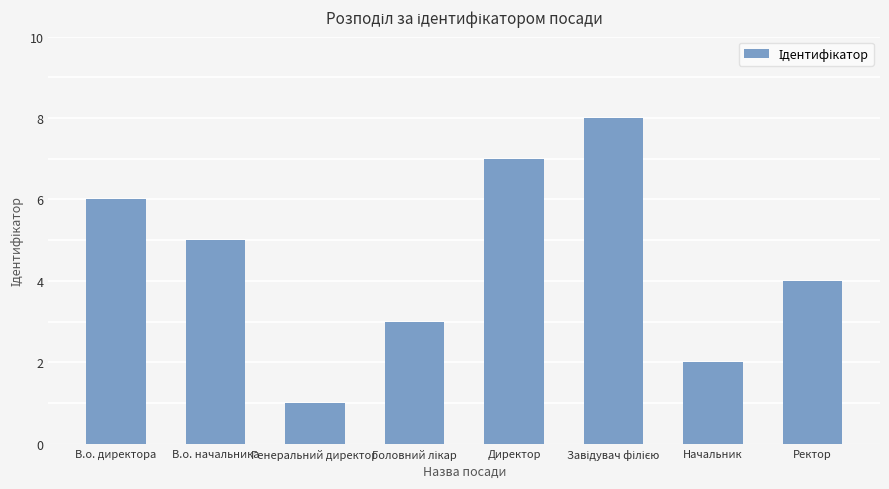

How many distinct data groups are displayed?

1